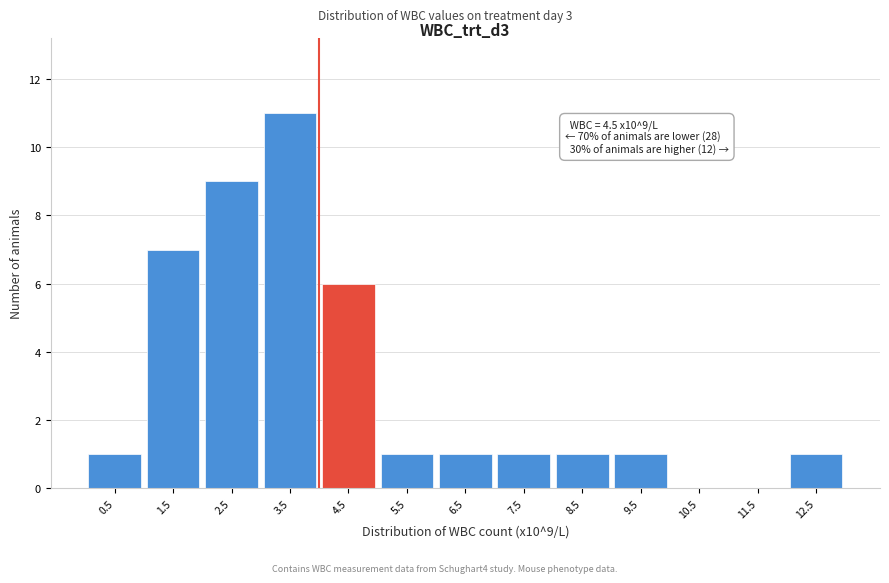

Reading left to right, extract all data points from this chart.

0.5=1	1.5=7	2.5=9	3.5=11	4.5=6	5.5=1	6.5=1	7.5=1	8.5=1	9.5=1	10.5=0	11.5=0	12.5=1